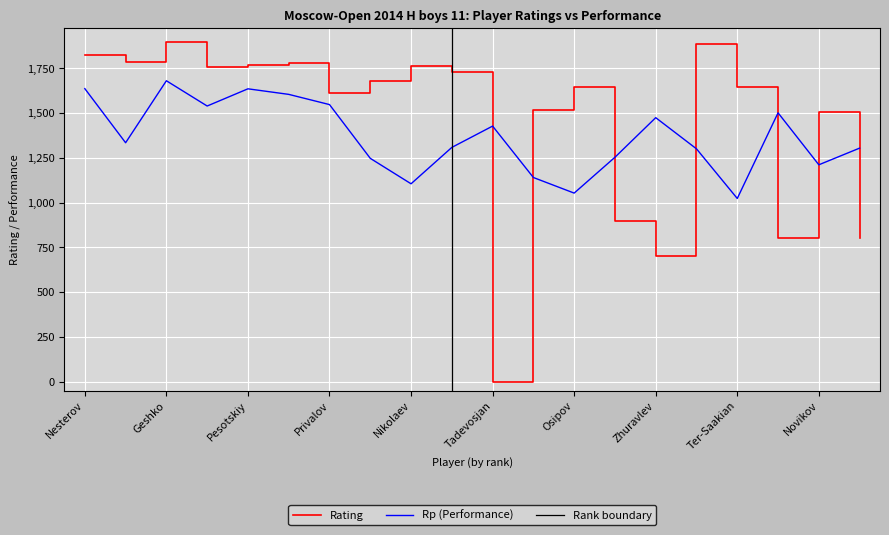

Reading right to left, list all the values displayed in this chart.

Rating: 800	1507	800	1647	1883	700	900	1645	1515	0	1729	1762	1677	1611	1780	1770	1758	1894	1782	1822
Rp: 1304	1211	1501	1023	1300	1474	1253	1053	1140	1427	1308	1105	1247	1547	1604	1635	1539	1680	1334	1636